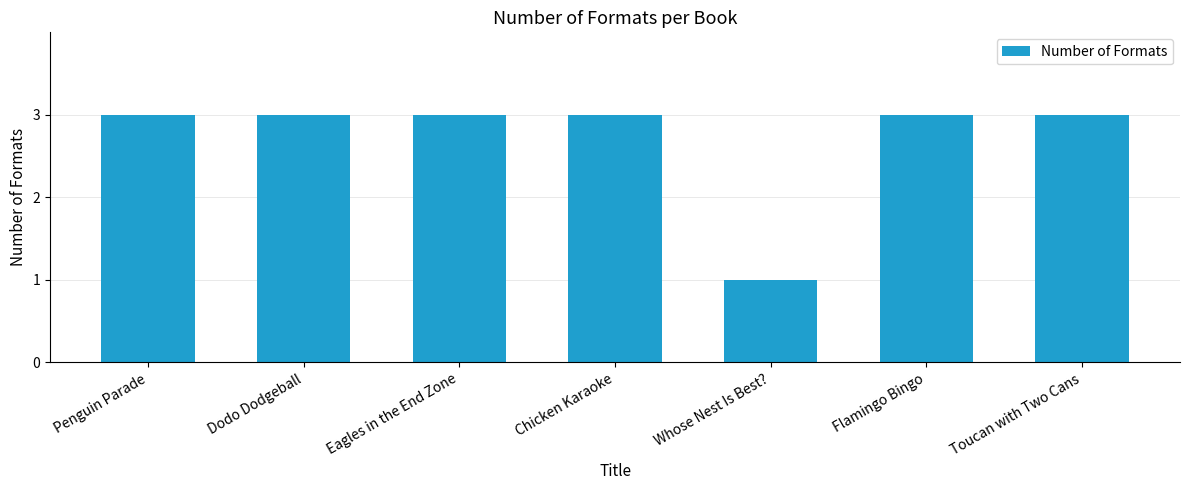

Which category has the lowest value across all series?

Whose Nest Is Best?